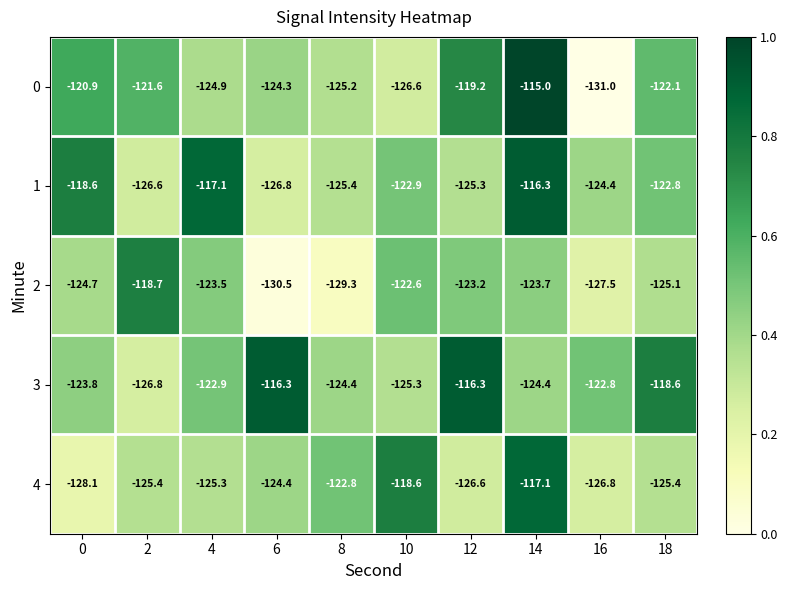

At which label does 4 first exceed -125?

6